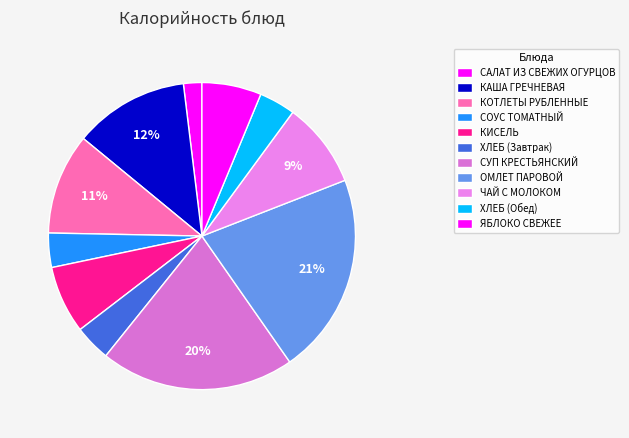

What is the total percentage of ХЛЕБ (Завтрак) and СОУС ТОМАТНЫЙ?

7.4%